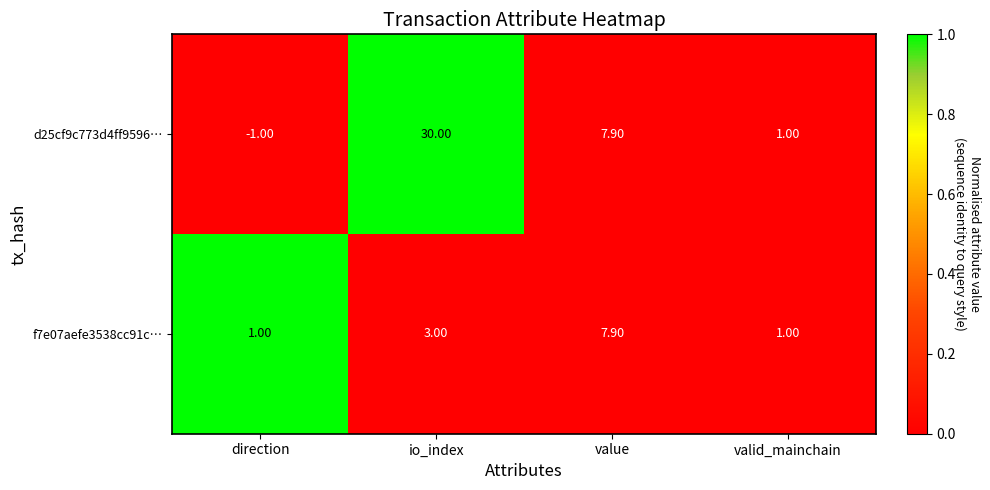

Which series has the widest spread of values?

d25cf9c773d4ff9596…